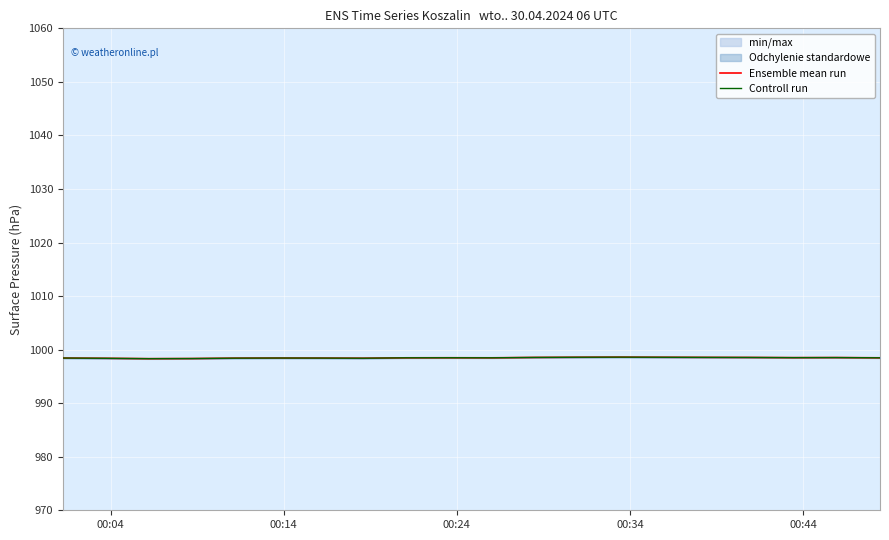

True or false: Controll run and Ensemble mean run intersect in this chart.

False